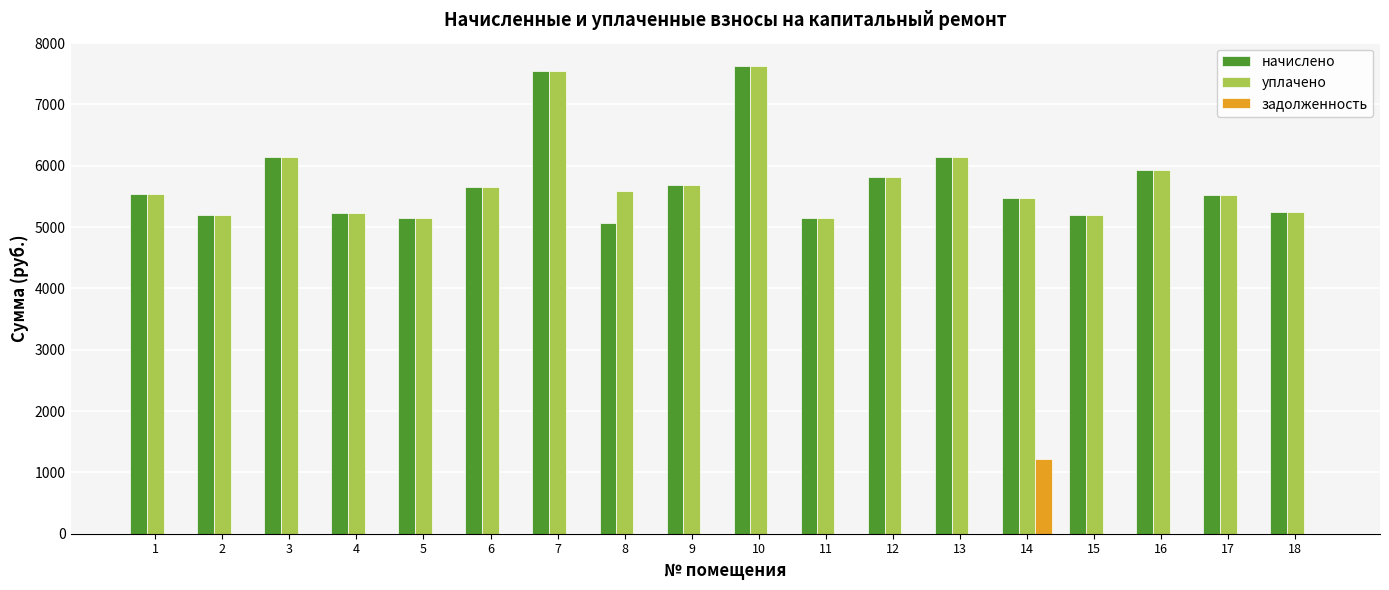

What is the sum of the начислено values at 13 and 10?

13761.4